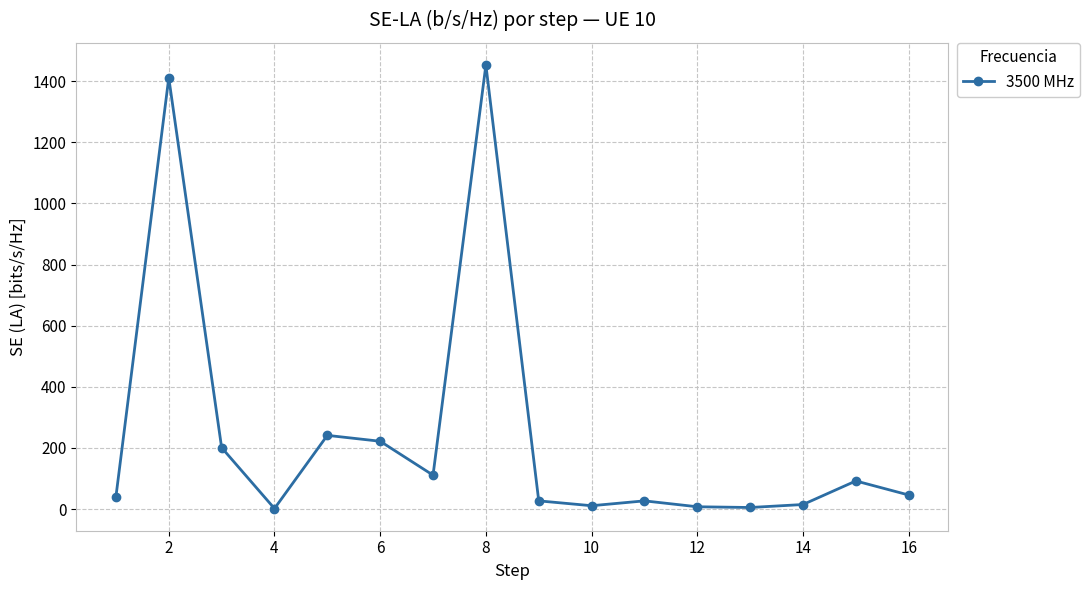

What is the sum of all values?

3911.1